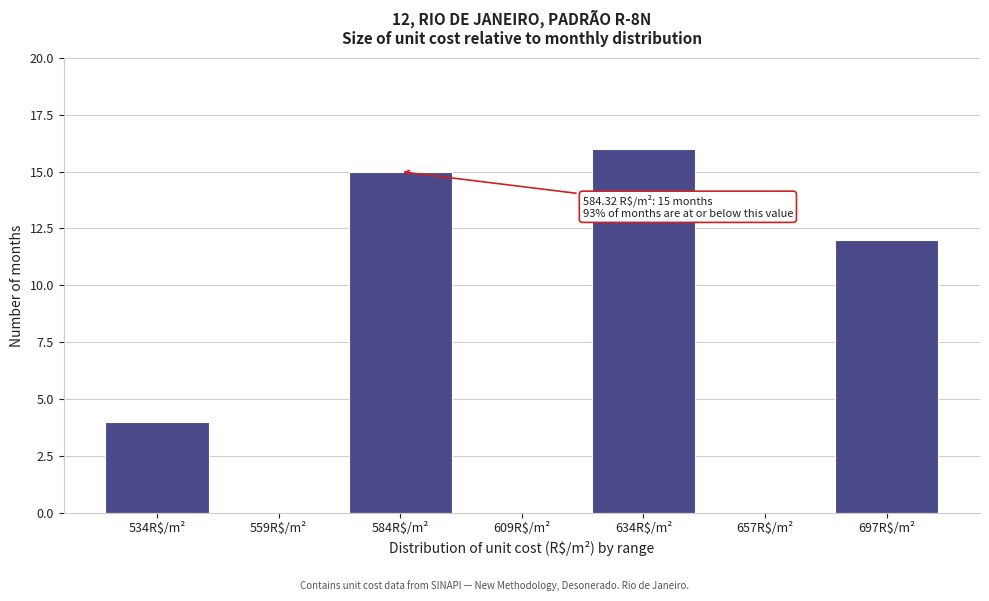

Read the value at 634R$/m², to the nearest 10.

20